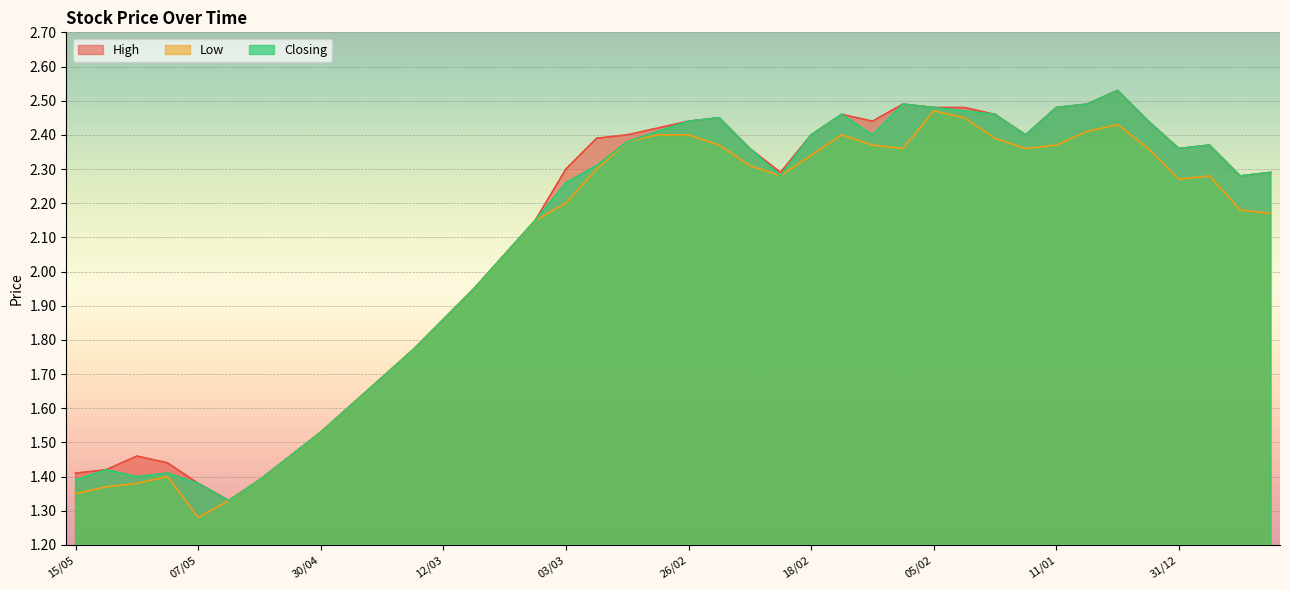

What is the highest value of the Closing series?

2.5